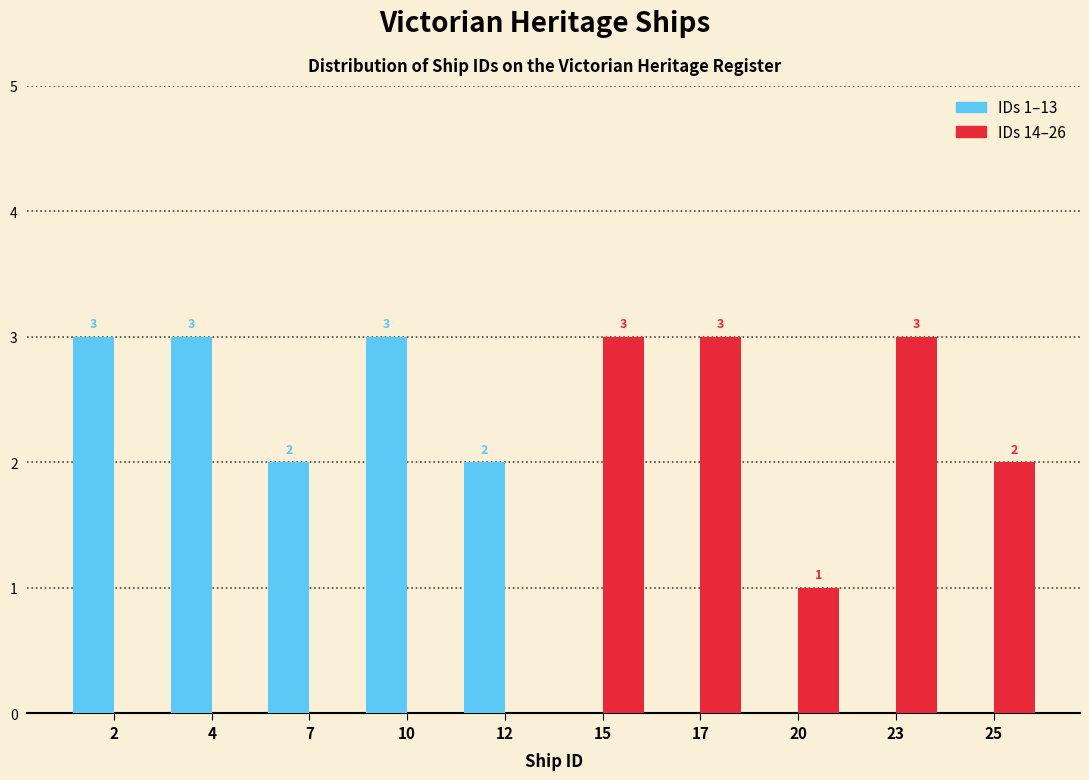

Reading left to right, transcribe all the data shown in this chart.

IDs 1–13: 2=3	4=3	7=2	10=3	12=2	15=0	17=0	20=0	23=0	25=0
IDs 14–26: 2=0	4=0	7=0	10=0	12=0	15=3	17=3	20=1	23=3	25=2